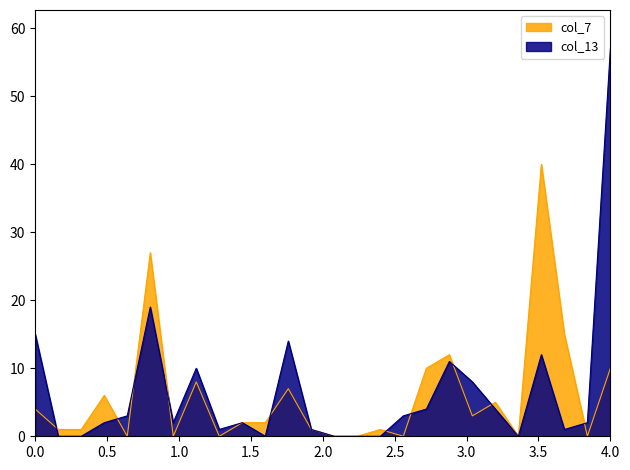

Which series has the widest spread of values?

col_13